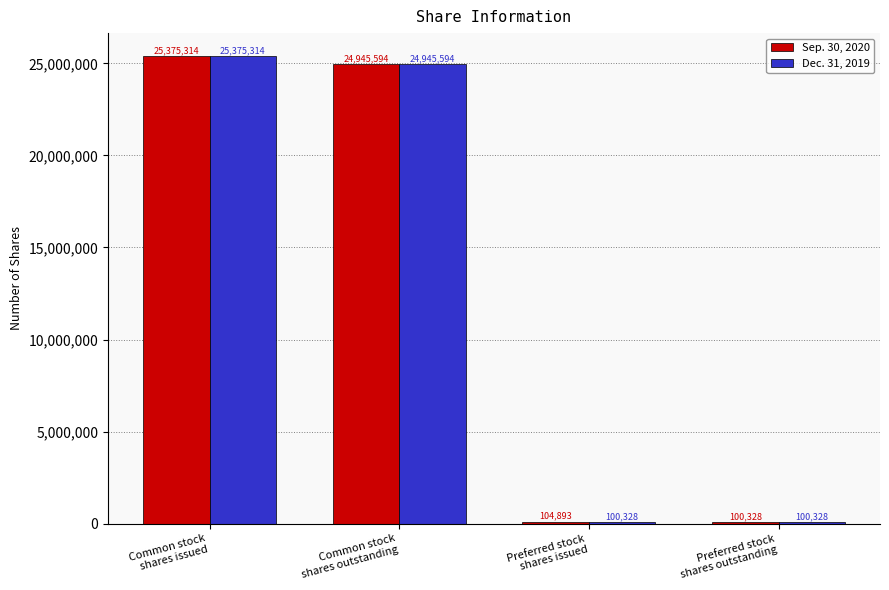

What is the total value across all series at Common stock
shares outstanding?

49891188